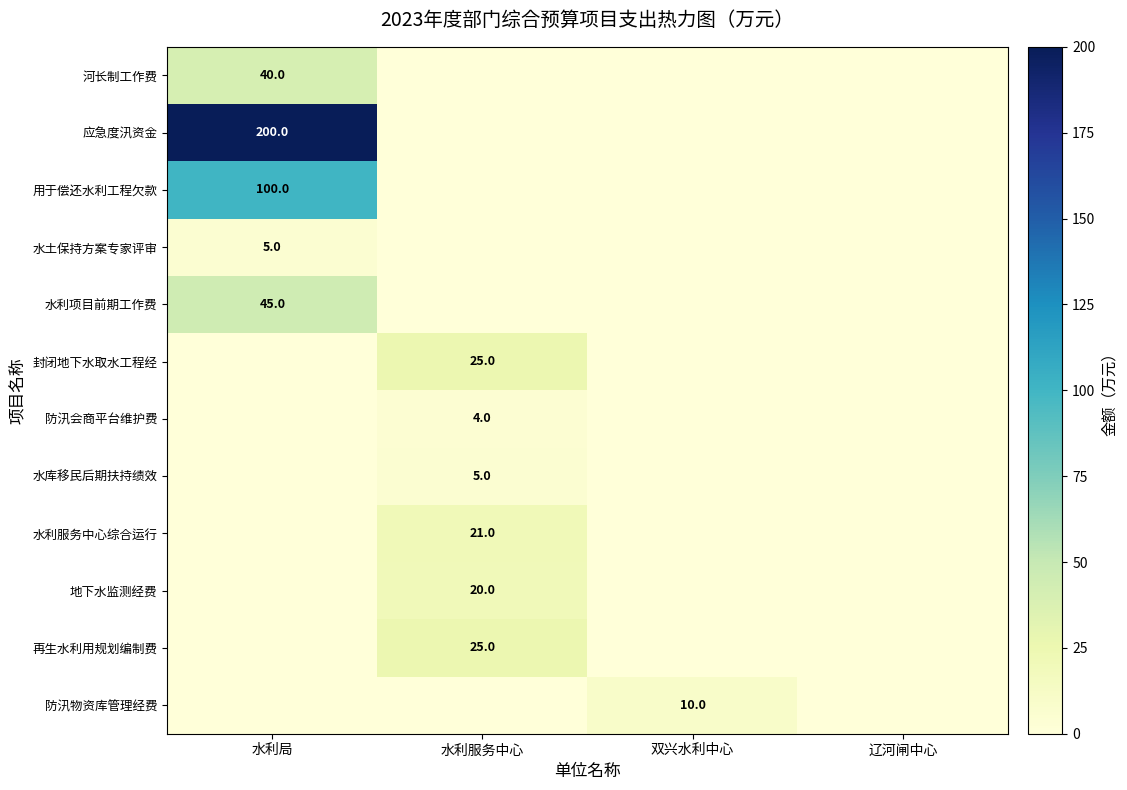

What is the total value across all series at 水利局?

390